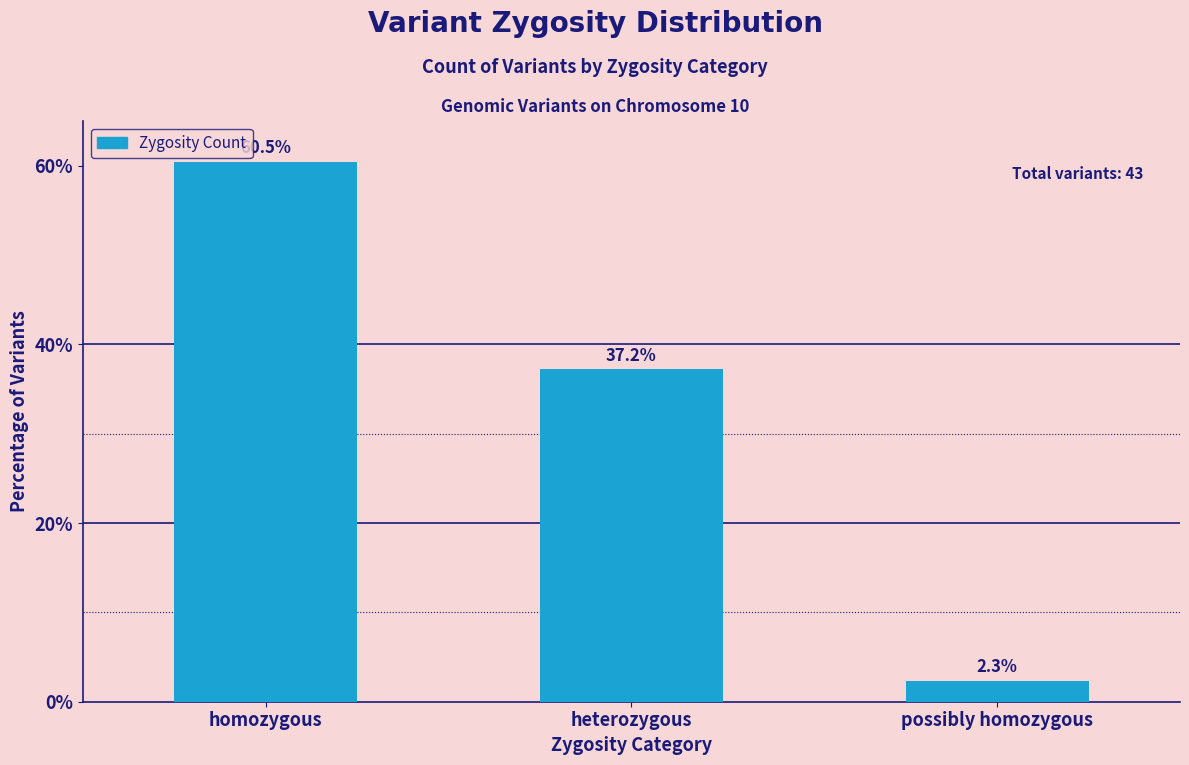

Between homozygous and heterozygous, which is larger?

homozygous